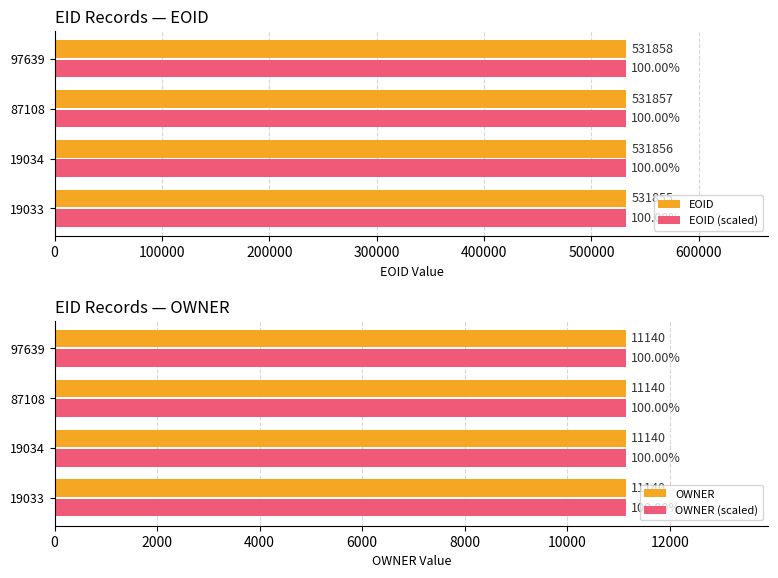

Are the bars grouped side by side (vs. stacked)?

Yes